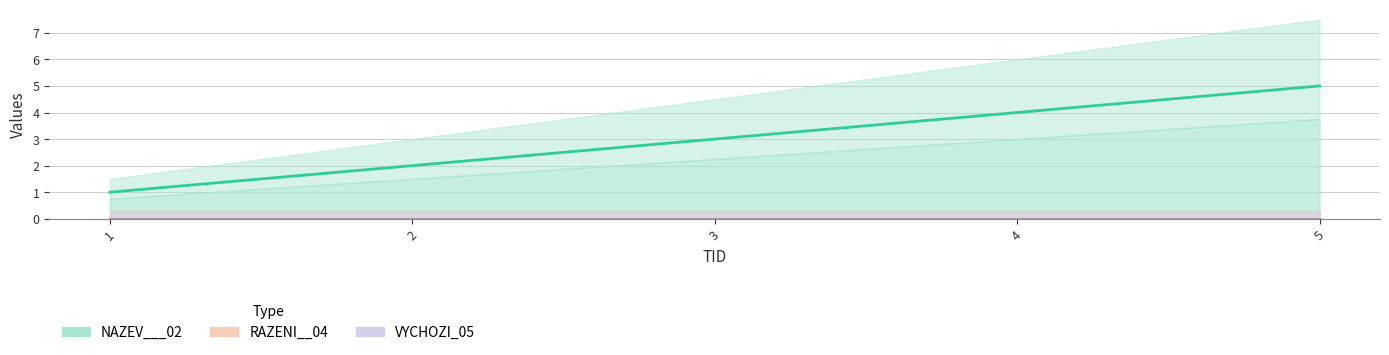

At 4, list the series in order from smallest to largest.

RAZENI__04, VYCHOZI_05, NAZEV___02